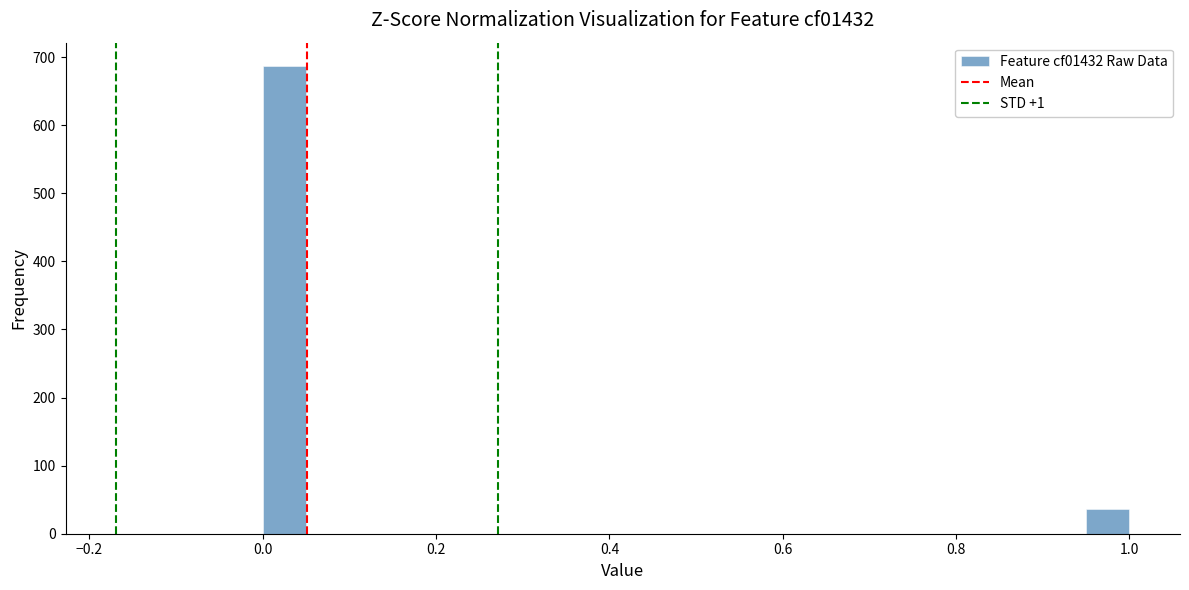

Around what value on the x-axis is the tallest bar? Give the approximate position of its centre, as read against the axis.

0.02